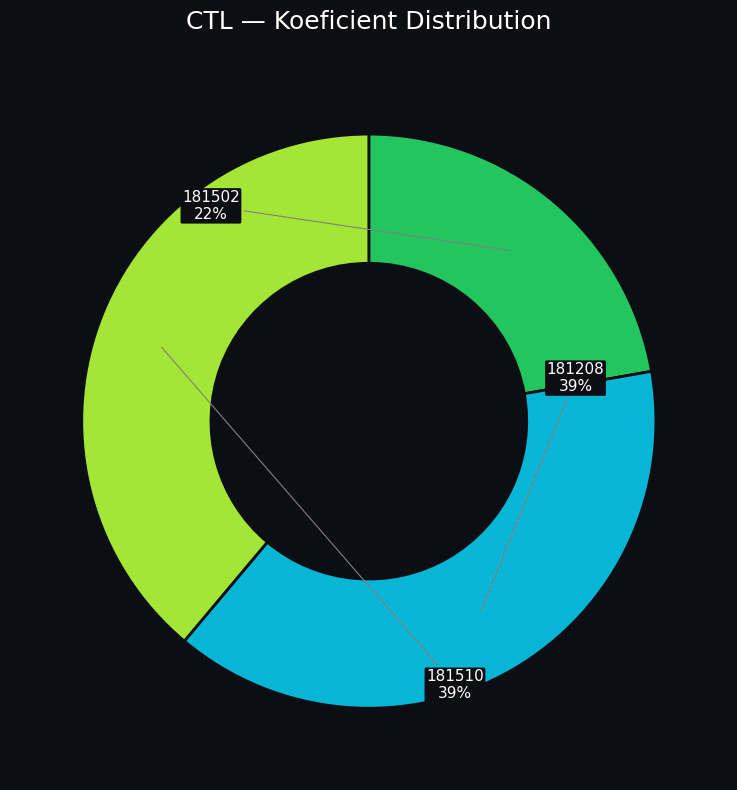

How many segments does this pie chart have?

3